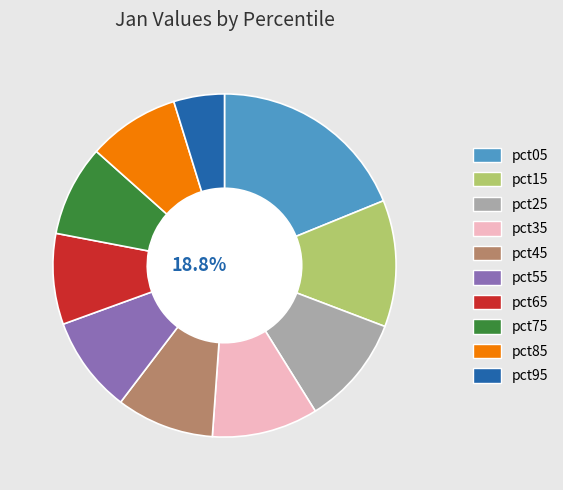

What is the ratio of the value at pct65 to the value at pct35?

0.9